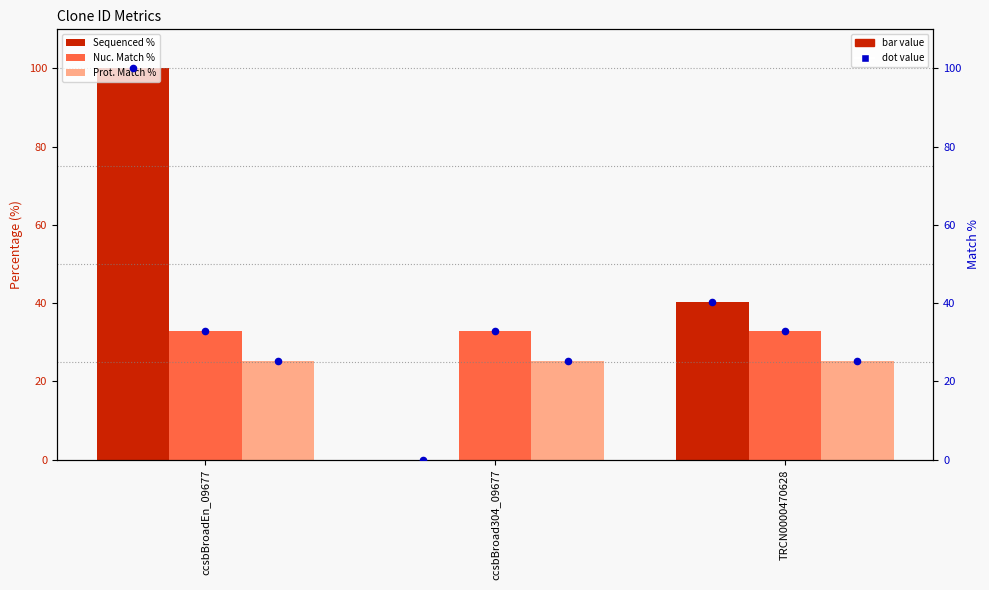

Which series has the largest Y range (max minus min)?

Sequenced %